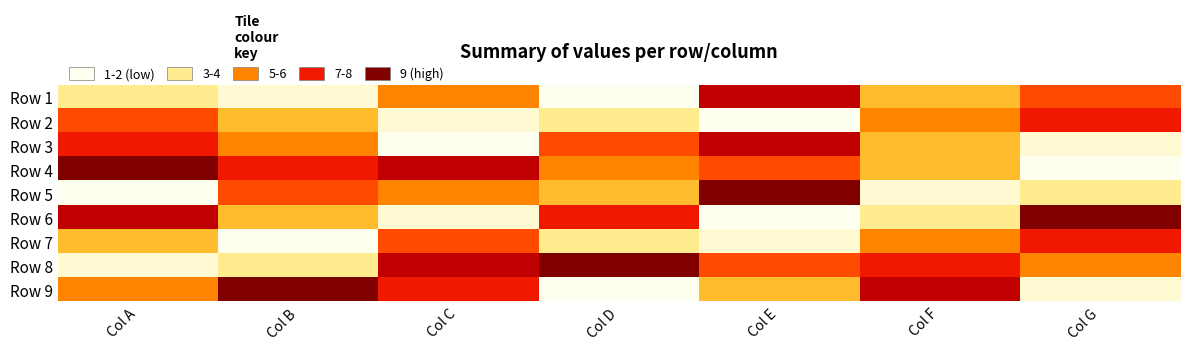

What is the total value across all series at Col E?

45